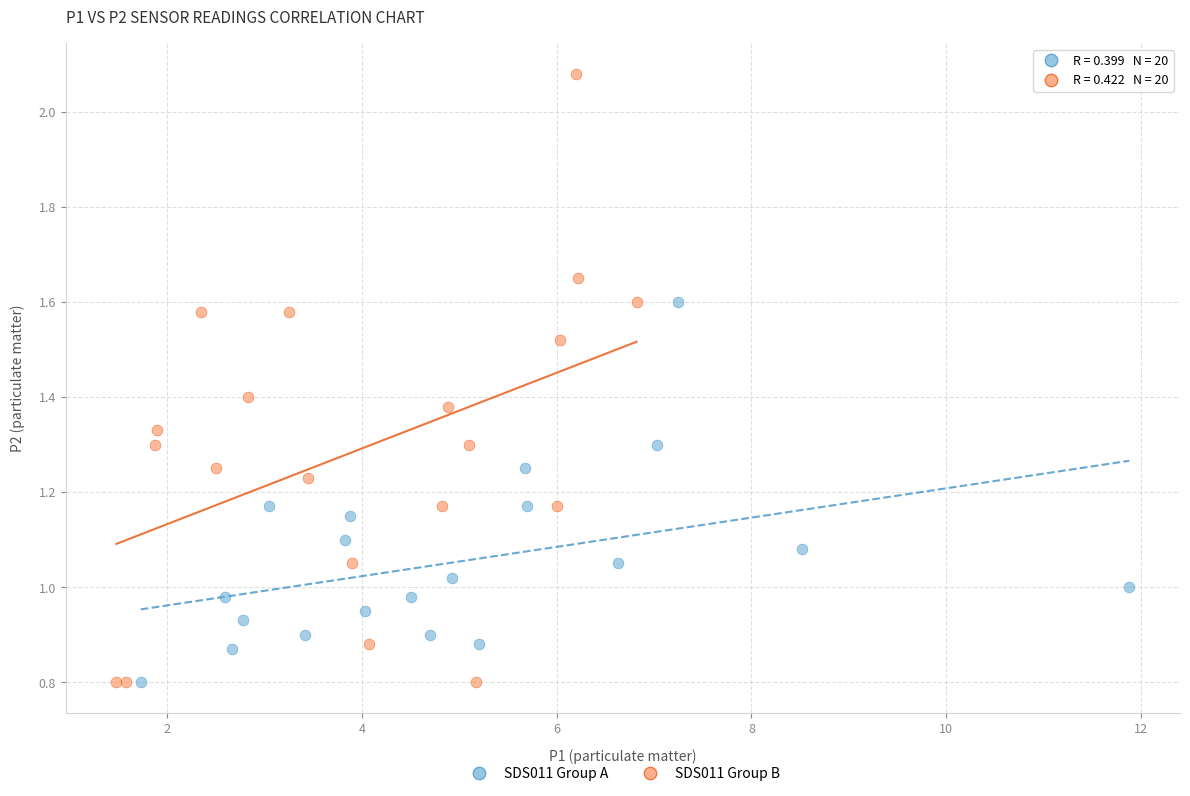

Which series contains the highest Y value?

SDS011 Group B